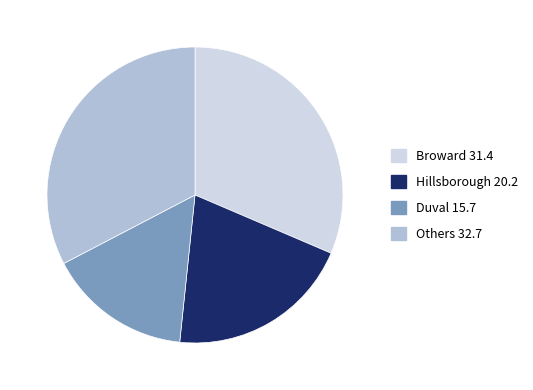

Does any single category account for the majority?

No